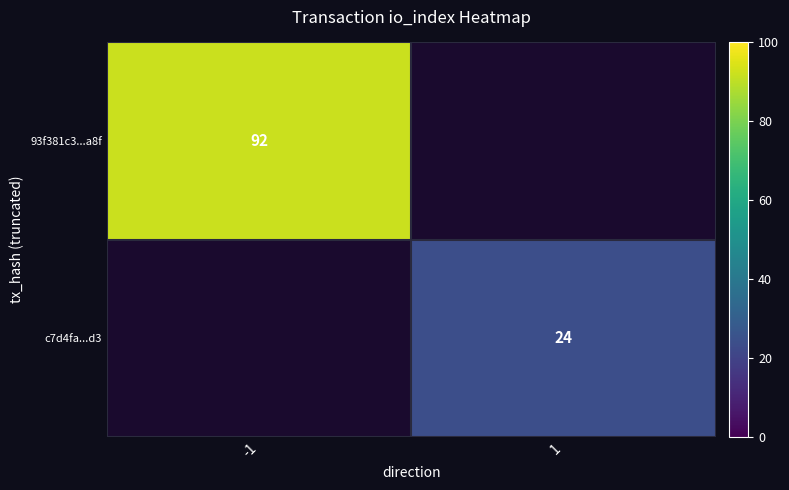

Is it true that c7d4fa...d3 equals 6 at 1?

False